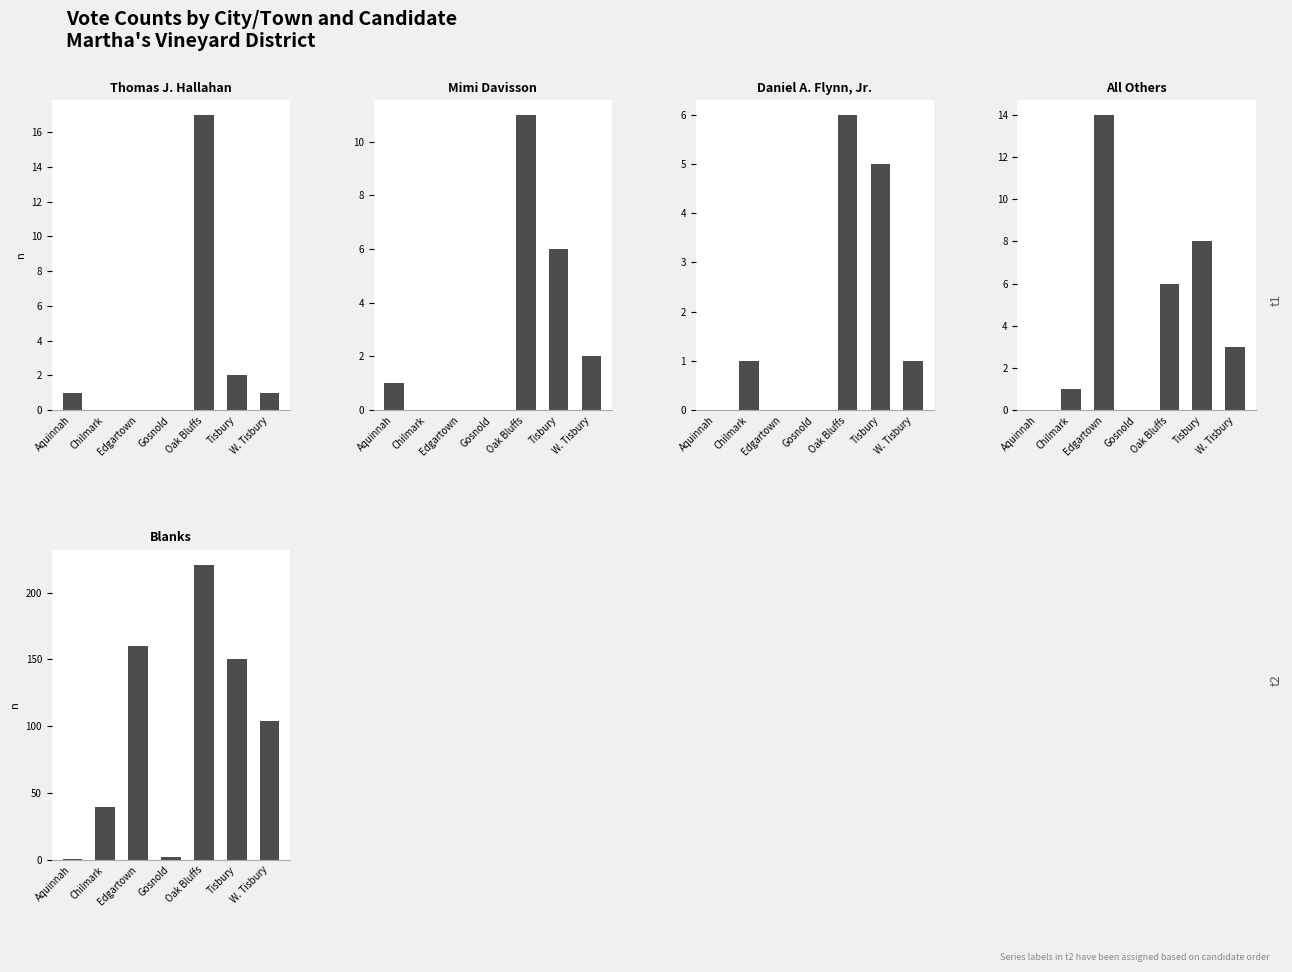

The value of Thomas J. Hallahan at Edgartown is 5. True or false?

False